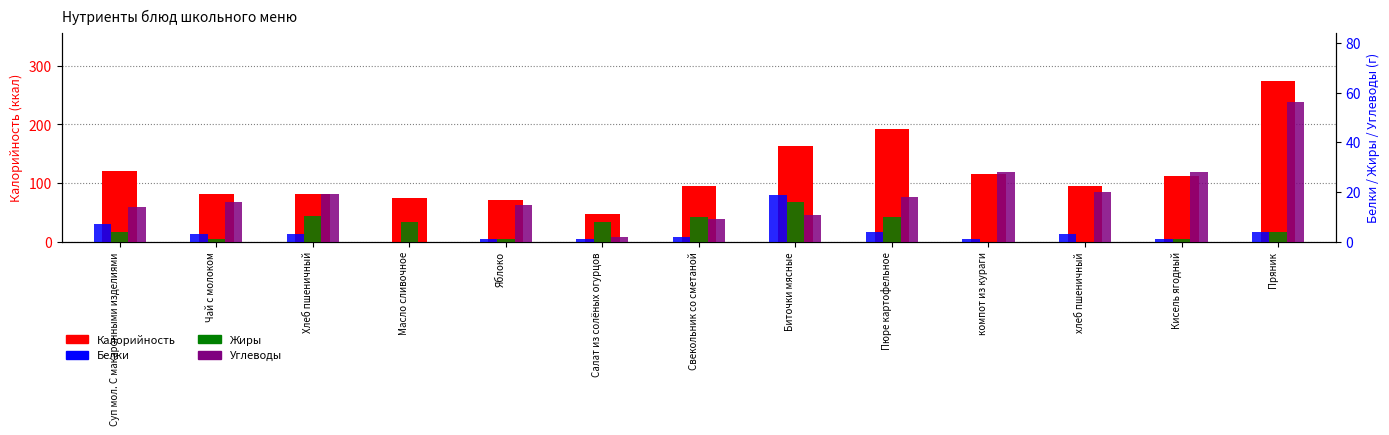

What position from the left is Свекольник со сметаной?

7